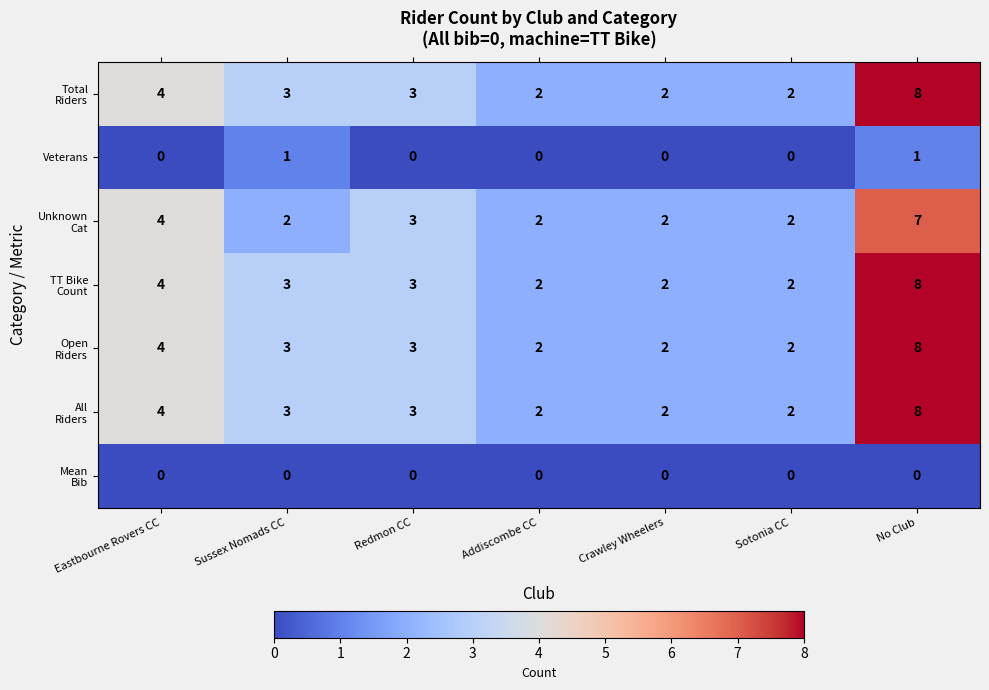

Is it true that Veterans equals 0 at Eastbourne Rovers CC?

True